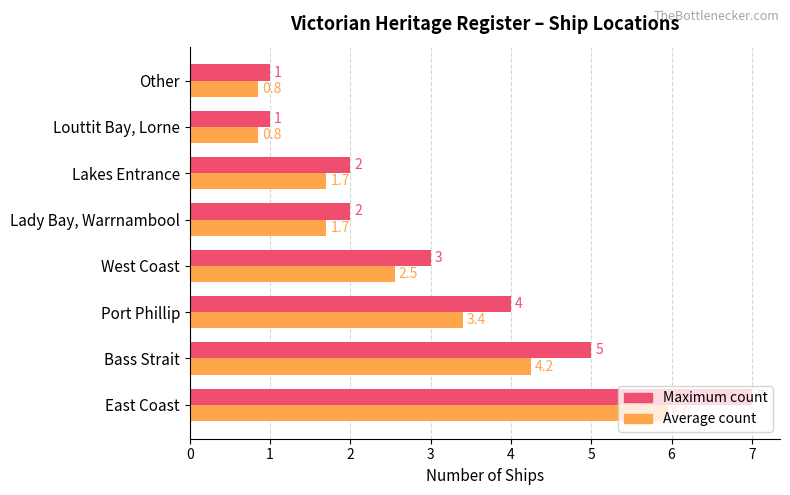

How many data points in Average count are above 2?

4